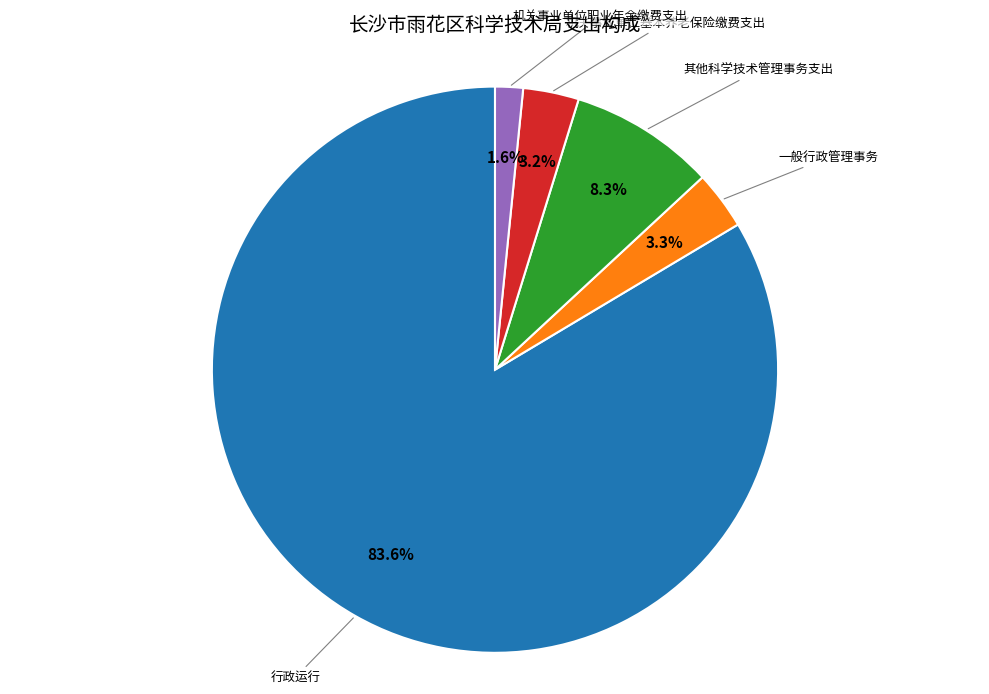

Does any single category account for the majority?

Yes